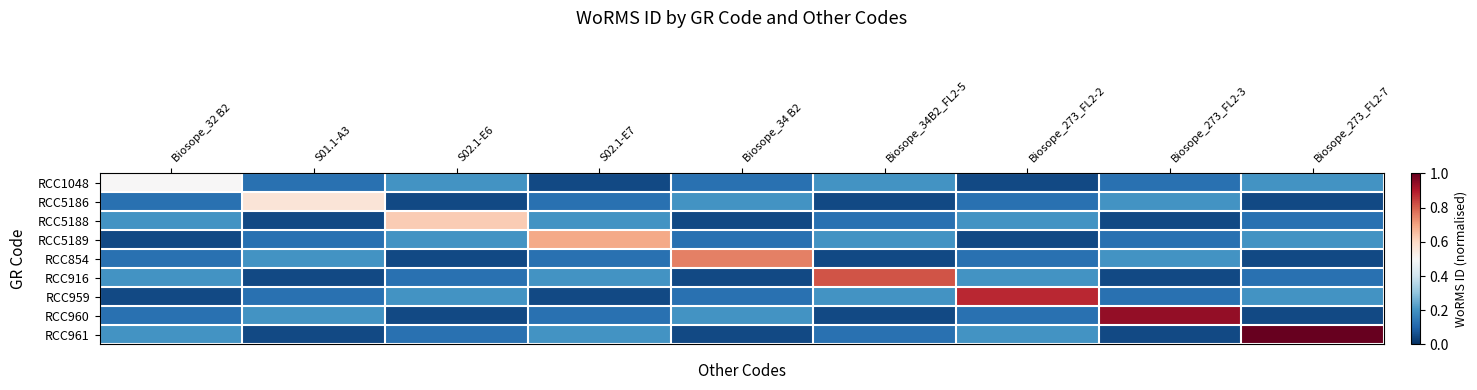

Reading left to right, transcribe all the data shown in this chart.

RCC1048: Biosope_32 B2=0.5	S01.1-A3=0.1	S02.1-E6=0.2	S02.1-E7=0.1	Biosope_34 B2=0.1	Biosope_34B2_FL2-5=0.2	Biosope_273_FL2-2=0.1	Biosope_273_FL2-3=0.1	Biosope_273_FL2-7=0.2
RCC5186: Biosope_32 B2=0.1	S01.1-A3=0.6	S02.1-E6=0.1	S02.1-E7=0.1	Biosope_34 B2=0.2	Biosope_34B2_FL2-5=0.1	Biosope_273_FL2-2=0.1	Biosope_273_FL2-3=0.2	Biosope_273_FL2-7=0.1
RCC5188: Biosope_32 B2=0.2	S01.1-A3=0.1	S02.1-E6=0.6	S02.1-E7=0.2	Biosope_34 B2=0.1	Biosope_34B2_FL2-5=0.1	Biosope_273_FL2-2=0.2	Biosope_273_FL2-3=0.1	Biosope_273_FL2-7=0.1
RCC5189: Biosope_32 B2=0.1	S01.1-A3=0.1	S02.1-E6=0.2	S02.1-E7=0.7	Biosope_34 B2=0.1	Biosope_34B2_FL2-5=0.2	Biosope_273_FL2-2=0.1	Biosope_273_FL2-3=0.1	Biosope_273_FL2-7=0.2
RCC854: Biosope_32 B2=0.1	S01.1-A3=0.2	S02.1-E6=0.1	S02.1-E7=0.1	Biosope_34 B2=0.8	Biosope_34B2_FL2-5=0.1	Biosope_273_FL2-2=0.1	Biosope_273_FL2-3=0.2	Biosope_273_FL2-7=0.1
RCC916: Biosope_32 B2=0.2	S01.1-A3=0.1	S02.1-E6=0.1	S02.1-E7=0.2	Biosope_34 B2=0.1	Biosope_34B2_FL2-5=0.8	Biosope_273_FL2-2=0.2	Biosope_273_FL2-3=0.1	Biosope_273_FL2-7=0.1
RCC959: Biosope_32 B2=0.1	S01.1-A3=0.1	S02.1-E6=0.2	S02.1-E7=0.1	Biosope_34 B2=0.1	Biosope_34B2_FL2-5=0.2	Biosope_273_FL2-2=0.9	Biosope_273_FL2-3=0.1	Biosope_273_FL2-7=0.2
RCC960: Biosope_32 B2=0.1	S01.1-A3=0.2	S02.1-E6=0.1	S02.1-E7=0.1	Biosope_34 B2=0.2	Biosope_34B2_FL2-5=0.1	Biosope_273_FL2-2=0.1	Biosope_273_FL2-3=0.9	Biosope_273_FL2-7=0.1
RCC961: Biosope_32 B2=0.2	S01.1-A3=0.1	S02.1-E6=0.1	S02.1-E7=0.2	Biosope_34 B2=0.1	Biosope_34B2_FL2-5=0.1	Biosope_273_FL2-2=0.2	Biosope_273_FL2-3=0.1	Biosope_273_FL2-7=1.0